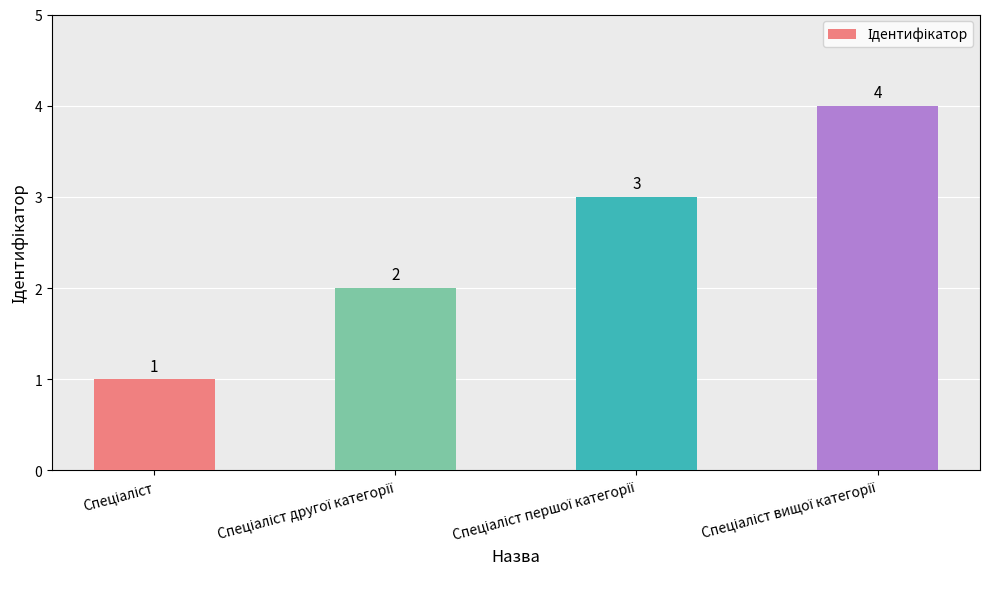

What is the difference between the maximum and minimum values?

3